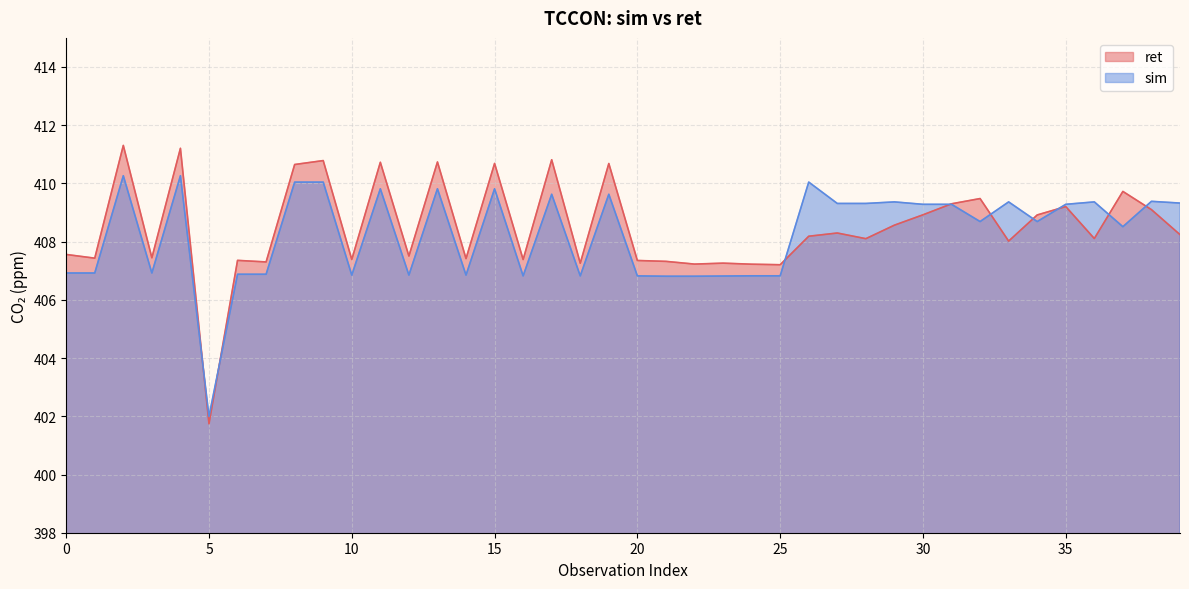

At how many categories does at least one series exceed 404?

39